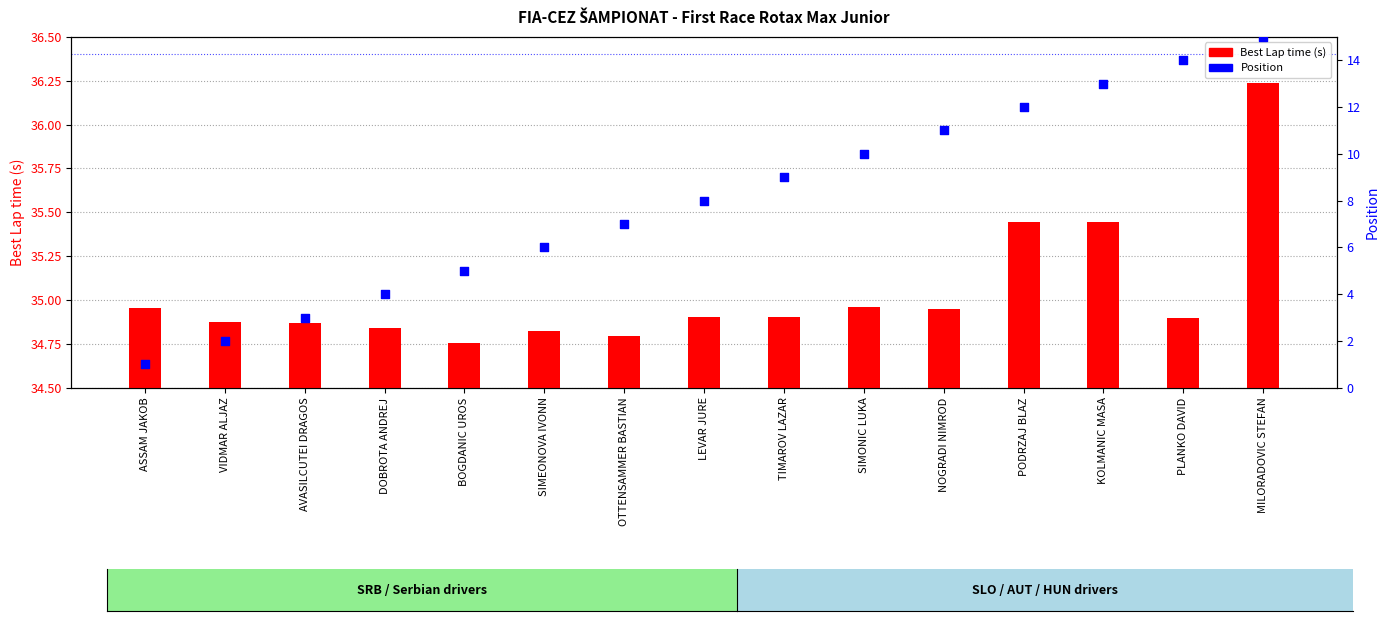

What is the total value across all series at MILORADOVIC STEFAN?

51.2